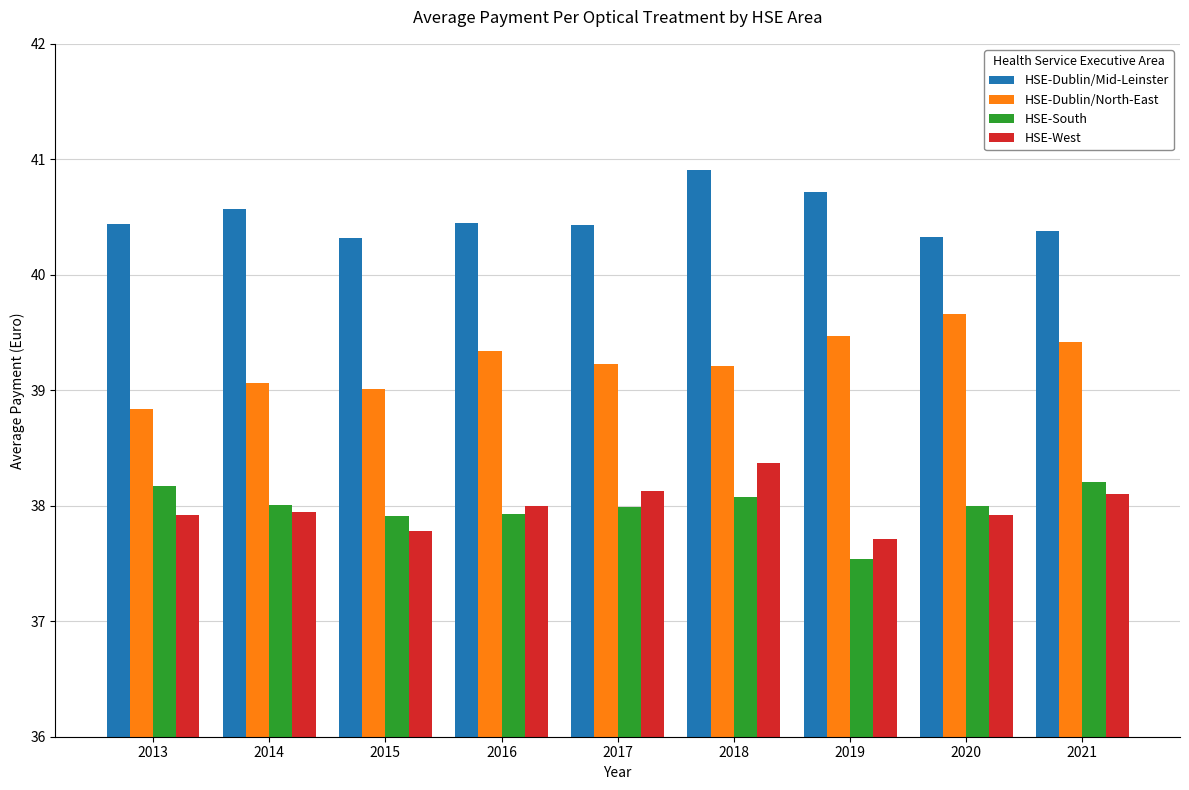

What is the approximate value of HSE-South at 2016?

37.9